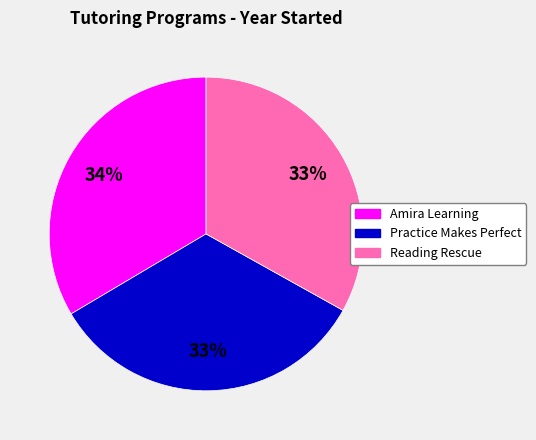

Is the sum of Amira Learning and Practice Makes Perfect greater than half?

Yes